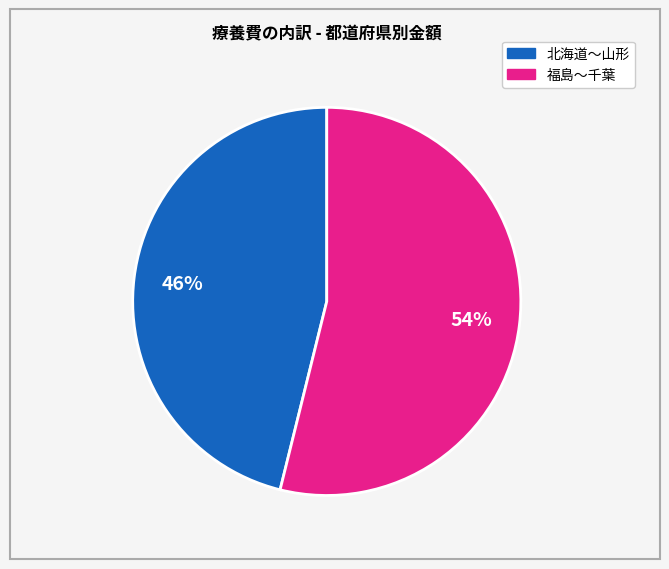

To the nearest percent, what is the difference between the largest and smallest slice percentages?

8%